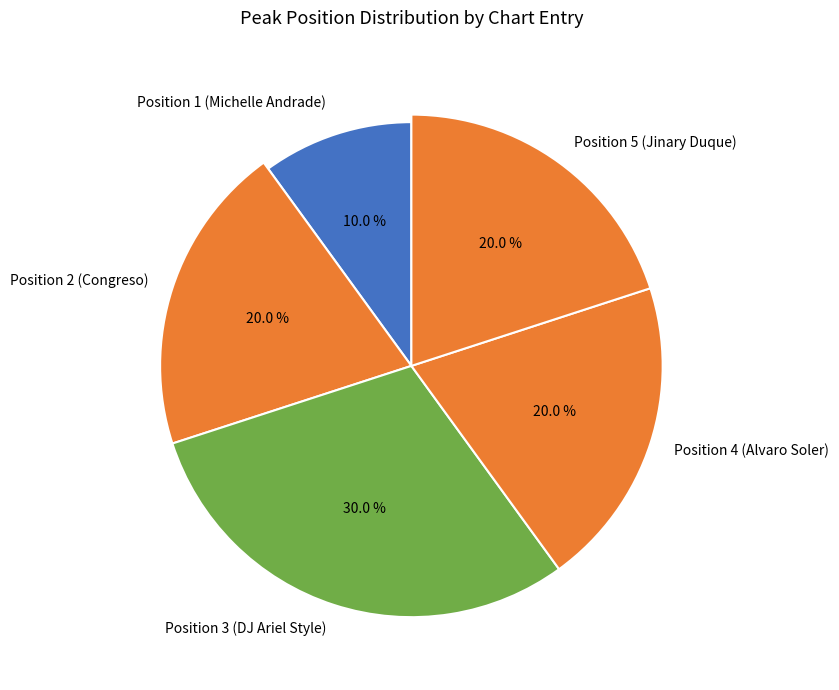

To the nearest percent, what percentage of the pie is Position 5 (Jinary Duque)?

20%